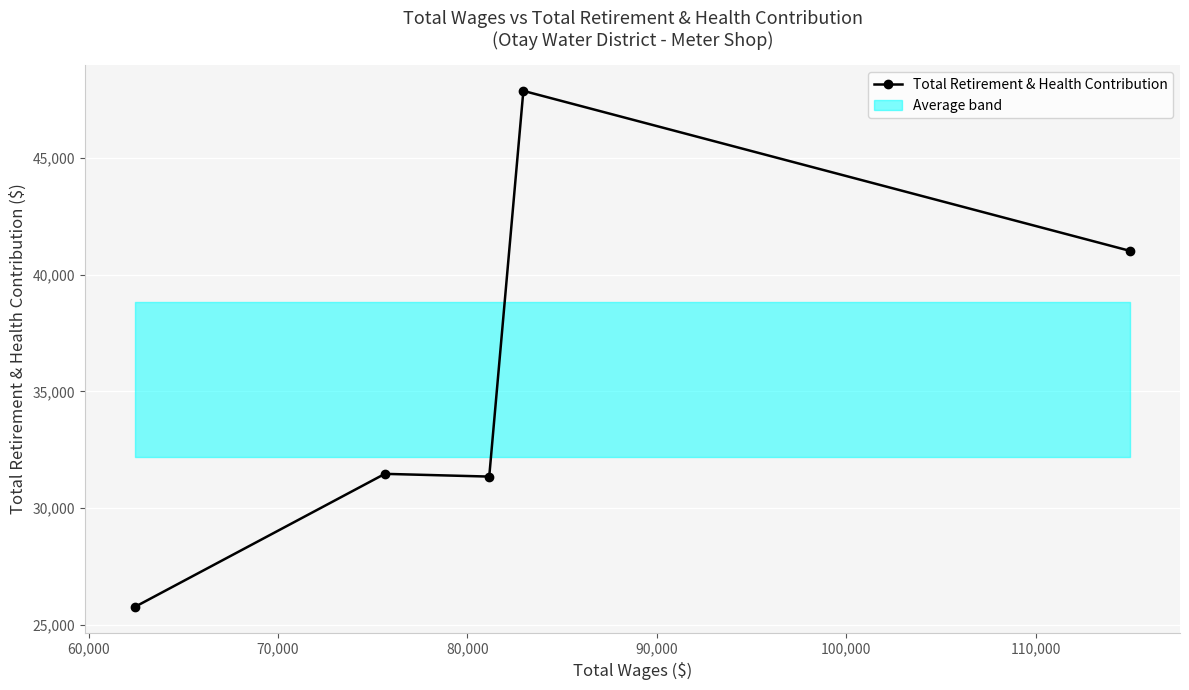

How many lines are shown in the chart?

1